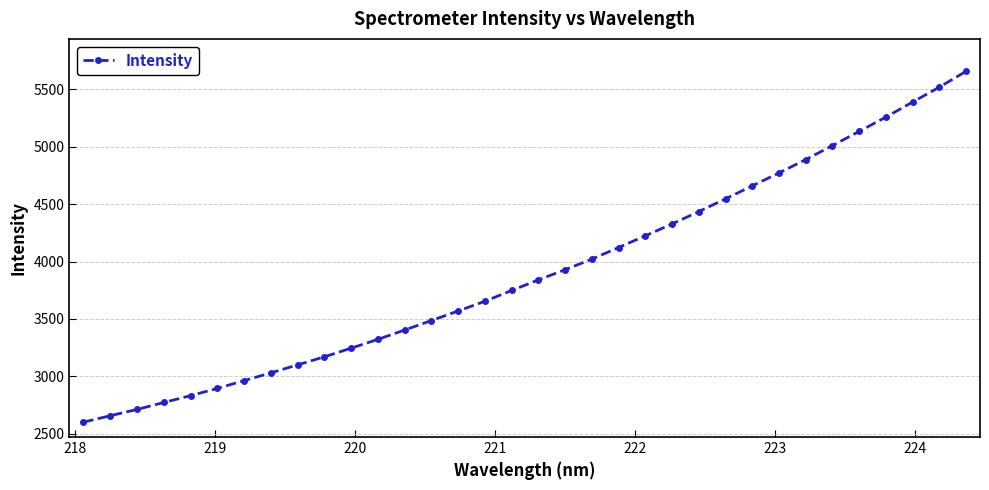

What is the difference between the maximum and minimum values?

3057.4